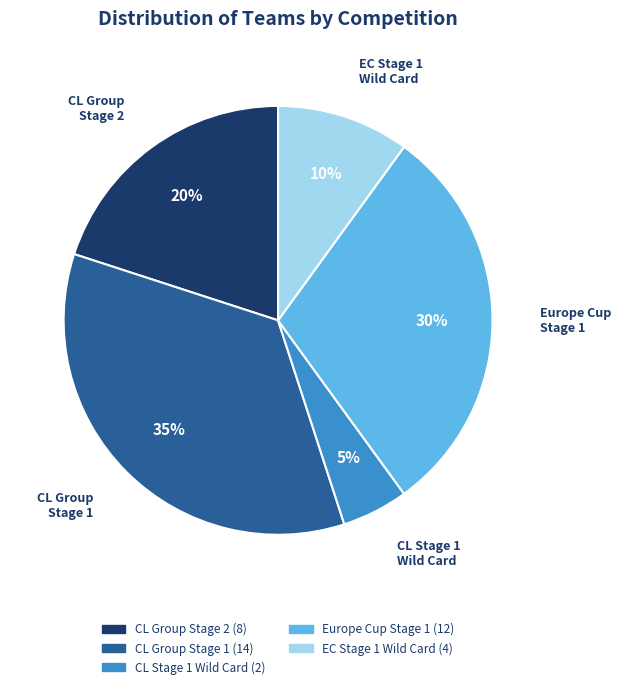

Is there a majority slice in this chart?

No